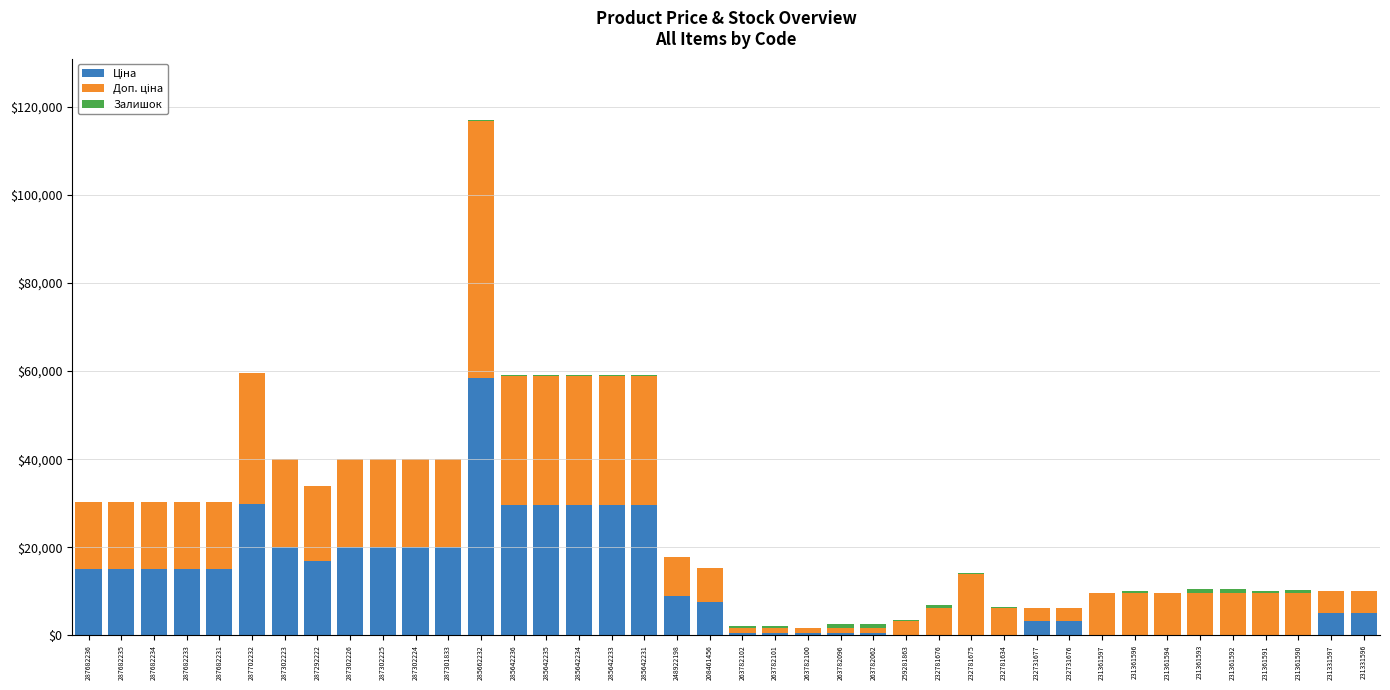

At which category is the sum across all series the highest?

285662232